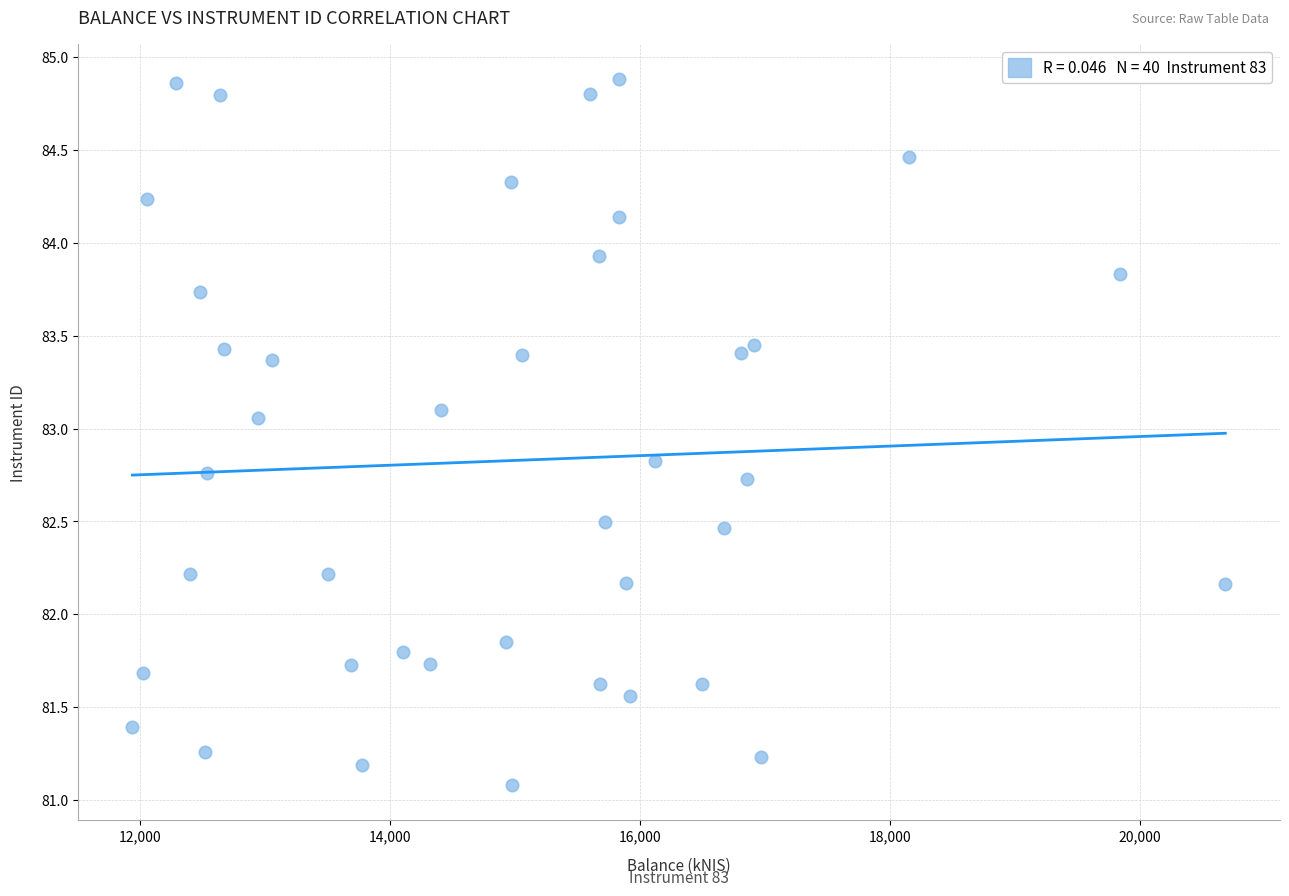

What is the range of X values (max minus min)?

8747.4